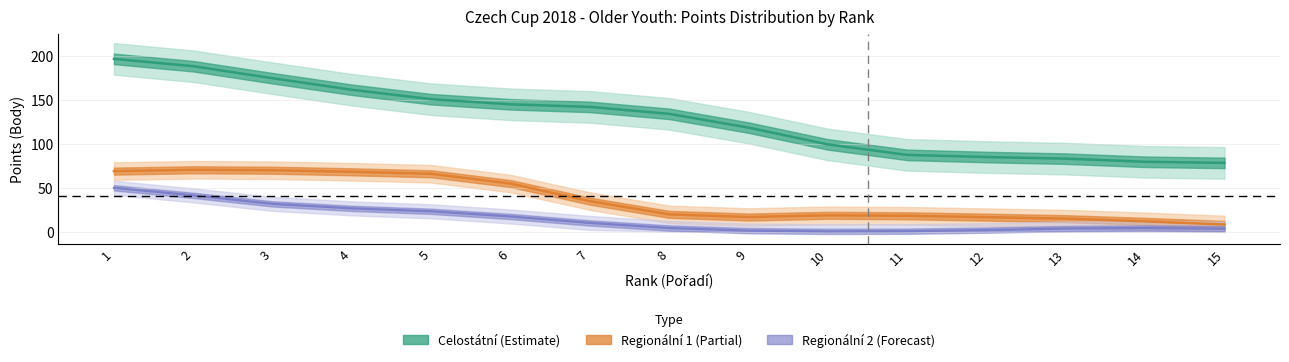

Which series has the largest range (max minus min)?

Celostátní